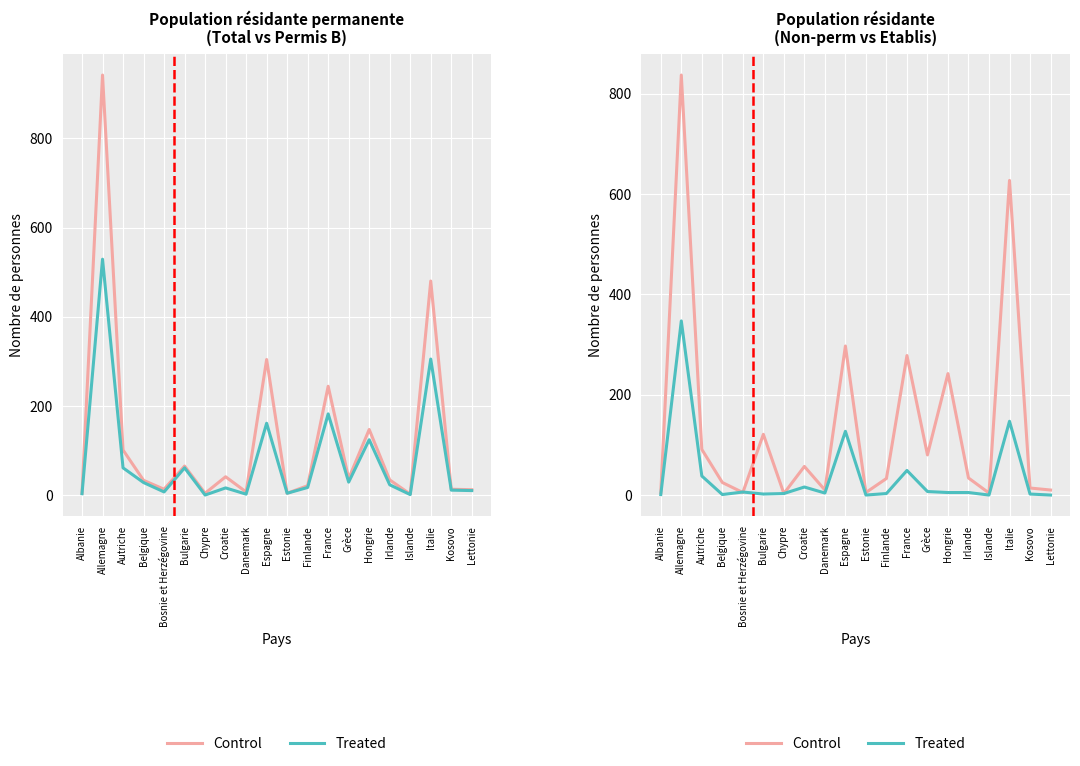

Reading left to right, extract all data points from this chart.

Control: Albanie=5	Allemagne=837	Autriche=91	Belgique=25	Bosnie et Herzégovine=5	Bulgarie=121	Chypre=3	Croatie=57	Danemark=10	Espagne=297	Estonie=5	Finlande=33	France=278	Grèce=80	Hongrie=242	Irlande=34	Islande=4	Italie=627	Kosovo=14	Lettonie=10
Treated: Albanie=1	Allemagne=347	Autriche=38	Belgique=1	Bosnie et Herzégovine=6	Bulgarie=2	Chypre=3	Croatie=16	Danemark=4	Espagne=127	Estonie=0	Finlande=3	France=49	Grèce=7	Hongrie=5	Irlande=5	Islande=0	Italie=147	Kosovo=2	Lettonie=0